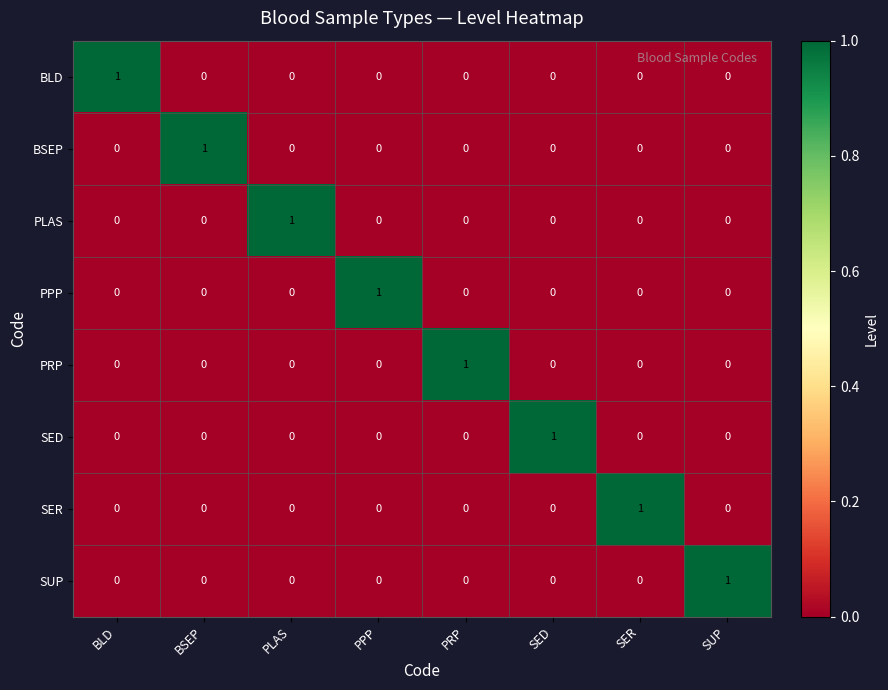

Count the number of categories in the chart.

8